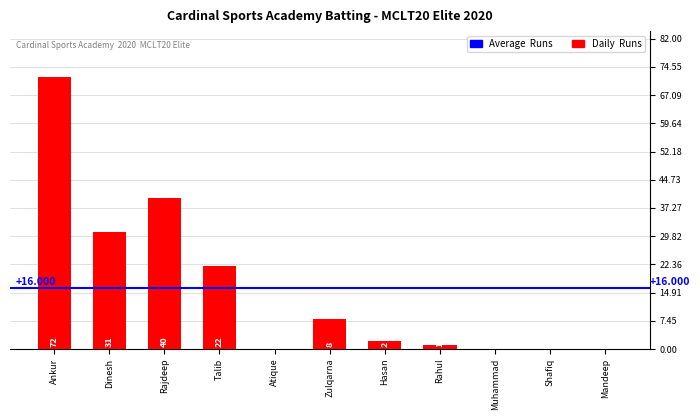

Reading right to left, what are all the values shown in this chart?

0	0	0	1	2	8	0	22	40	31	72